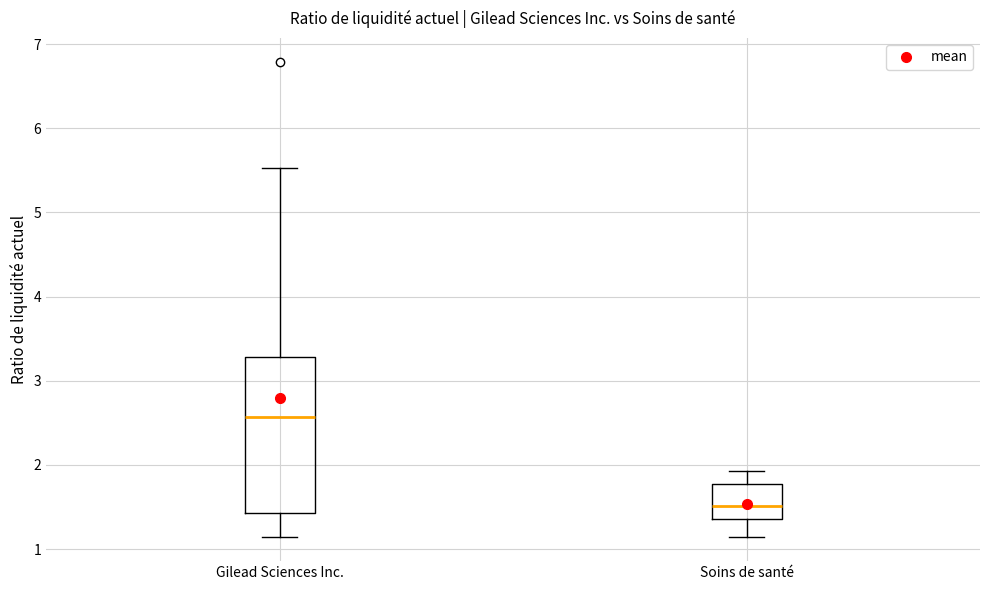

Comparing the boxes themselves (not the whiskers), which one is the tallest?

Gilead Sciences Inc.